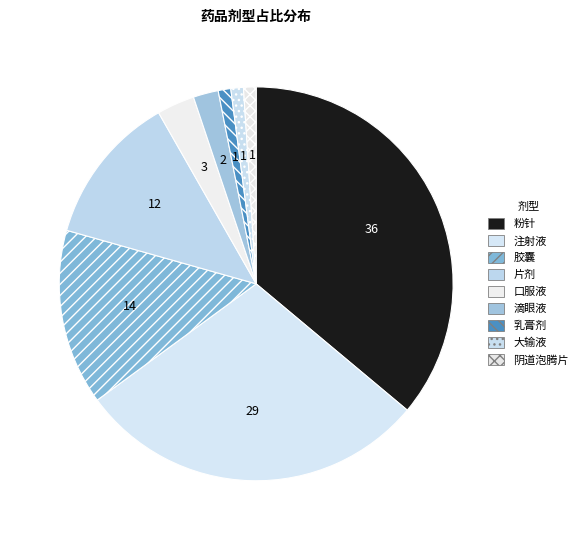

The 注射液 slice represents 29% of the pie. True or false?

True